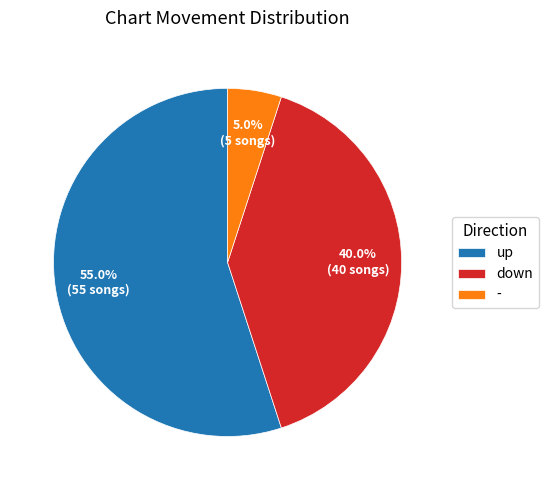

Does up account for over 50% of the chart?

Yes